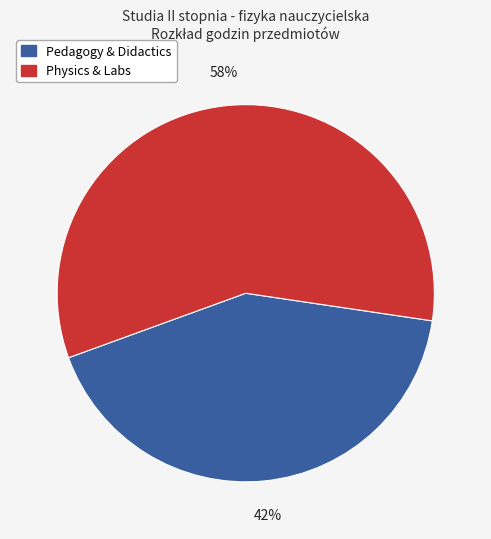

To the nearest percent, what is the average slice percentage?

50%